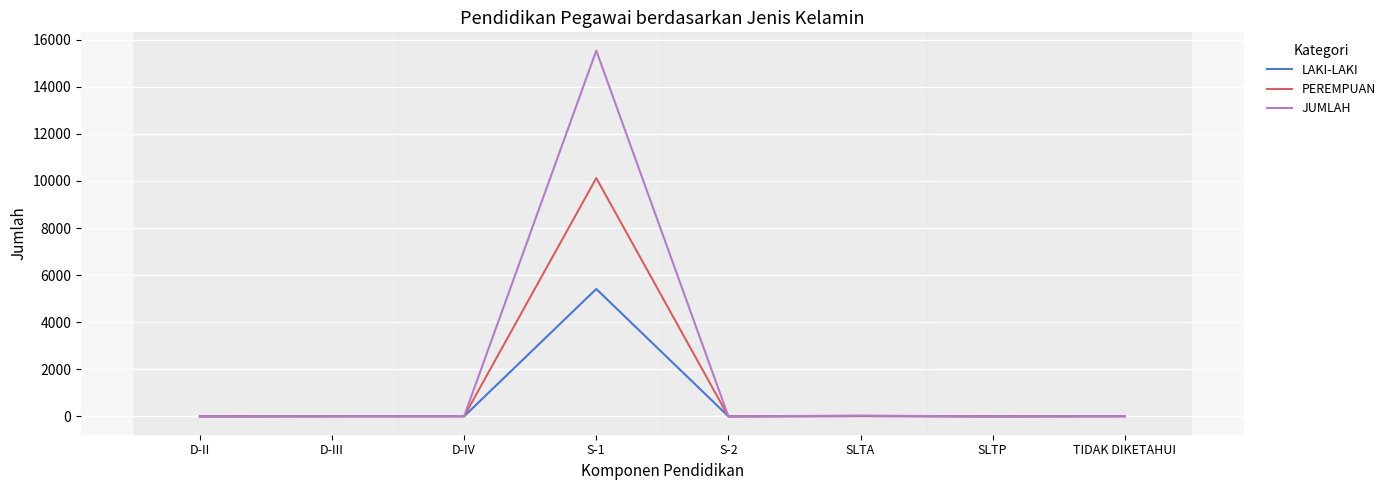

Is the value of PEREMPUAN at S-1 greater than the value of LAKI-LAKI at TIDAK DIKETAHUI?

Yes